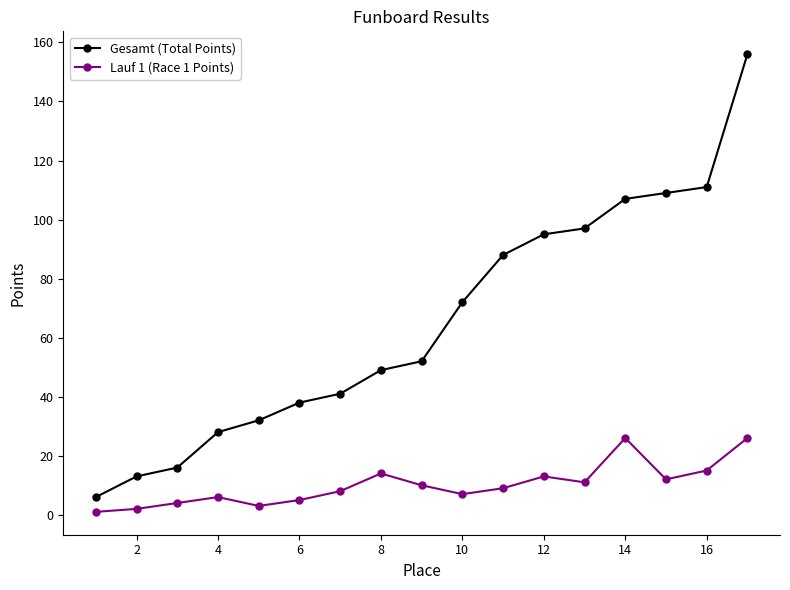

True or false: Gesamt (Total Points) has more than 2 points higher than both neighbors.

False